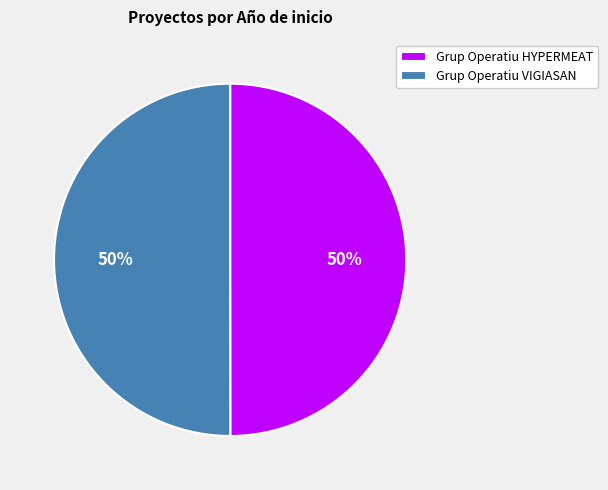

How many segments does this pie chart have?

2